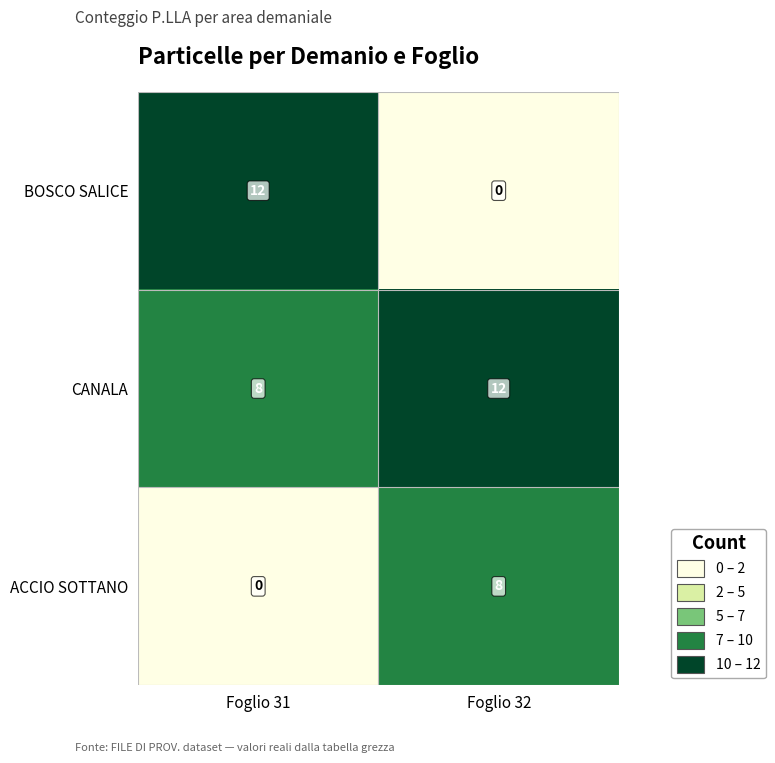

Rank the series at Foglio 31 from lowest to highest value.

ACCIO SOTTANO, CANALA, BOSCO SALICE